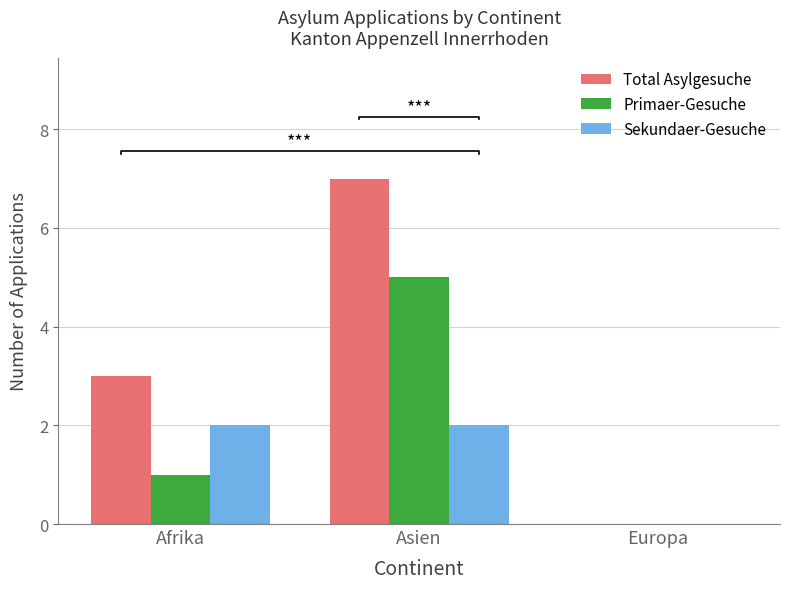

What are all the series names shown in the legend?

Total Asylgesuche, Primaer-Gesuche, Sekundaer-Gesuche